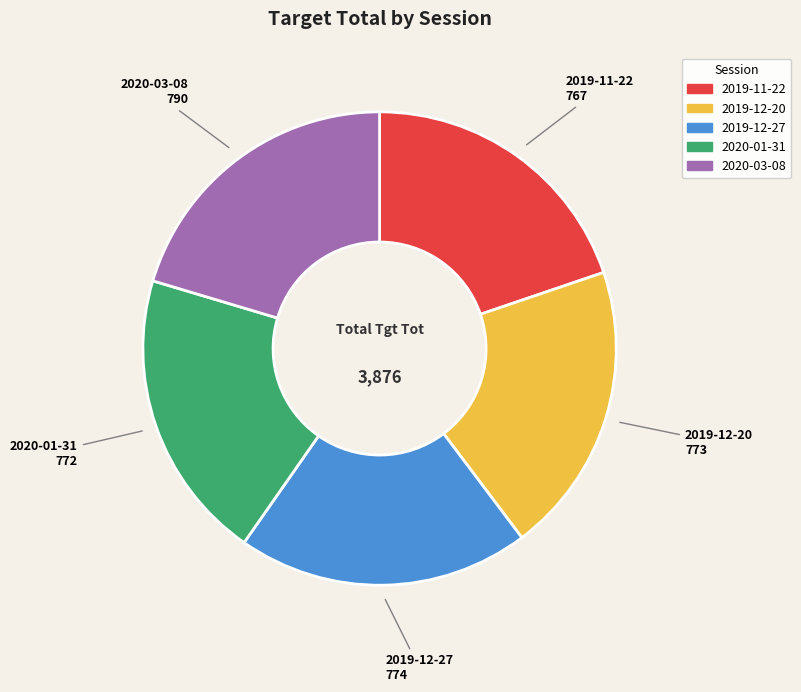

Is the sum of 2020-01-31 and 2019-11-22 greater than half?

No